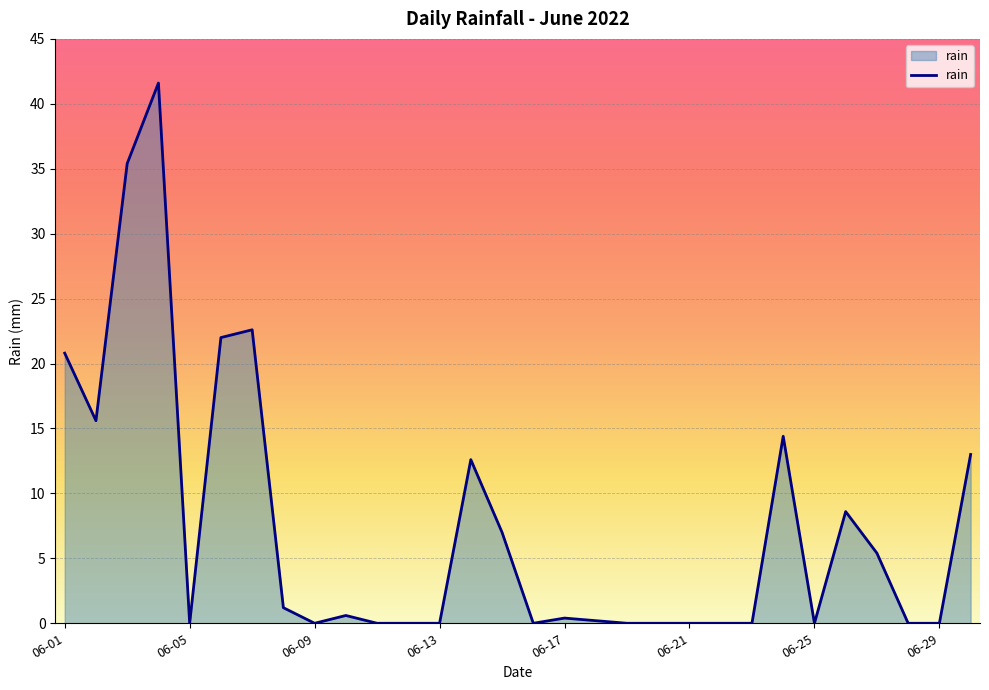

What is the difference between the second highest and second lowest values?

35.4